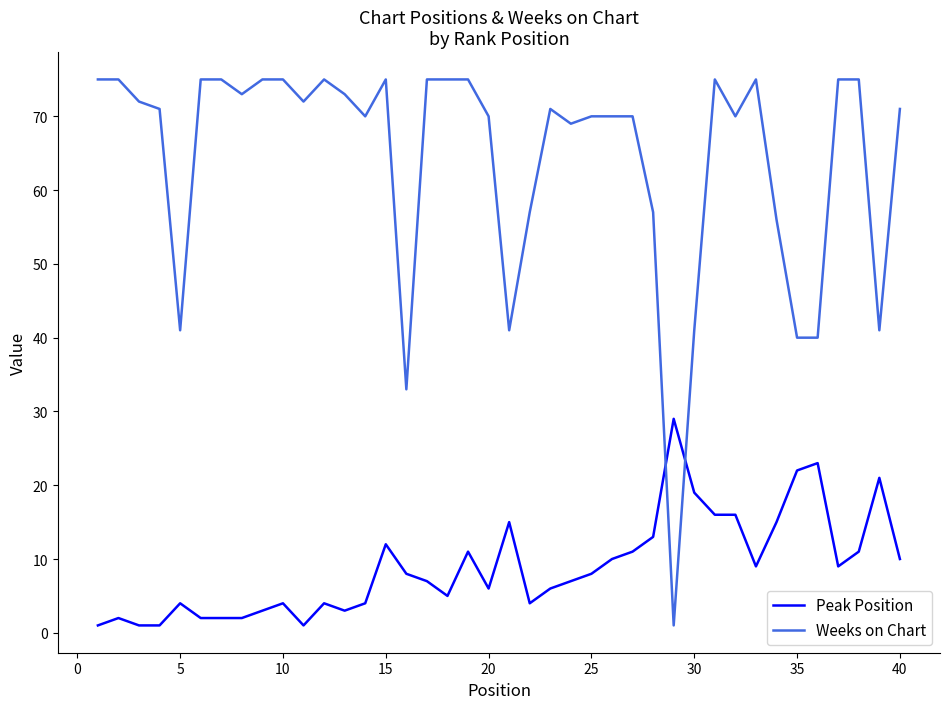

After their last crossing, which series has the higher values: Weeks on Chart or Peak Position?

Weeks on Chart